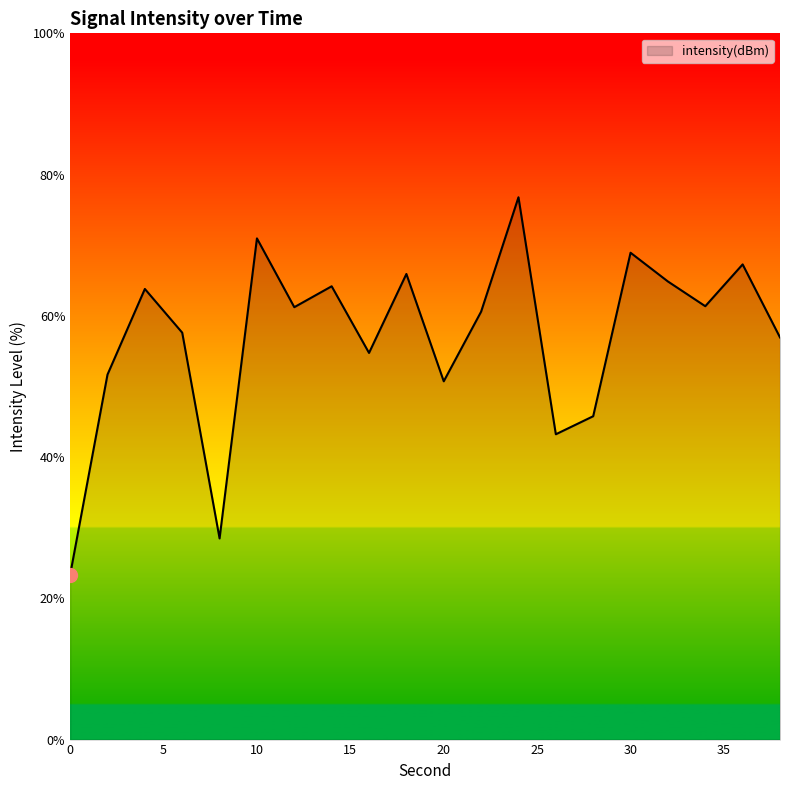

What is the difference between the maximum and minimum values?

53.5